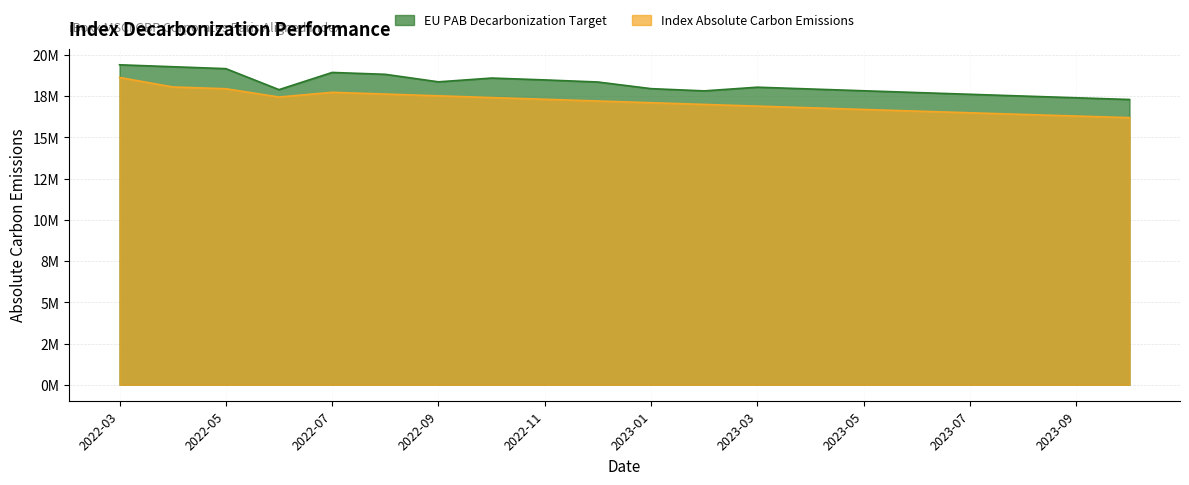

Which has a higher value, 2022-09 or 2022-05?

2022-05